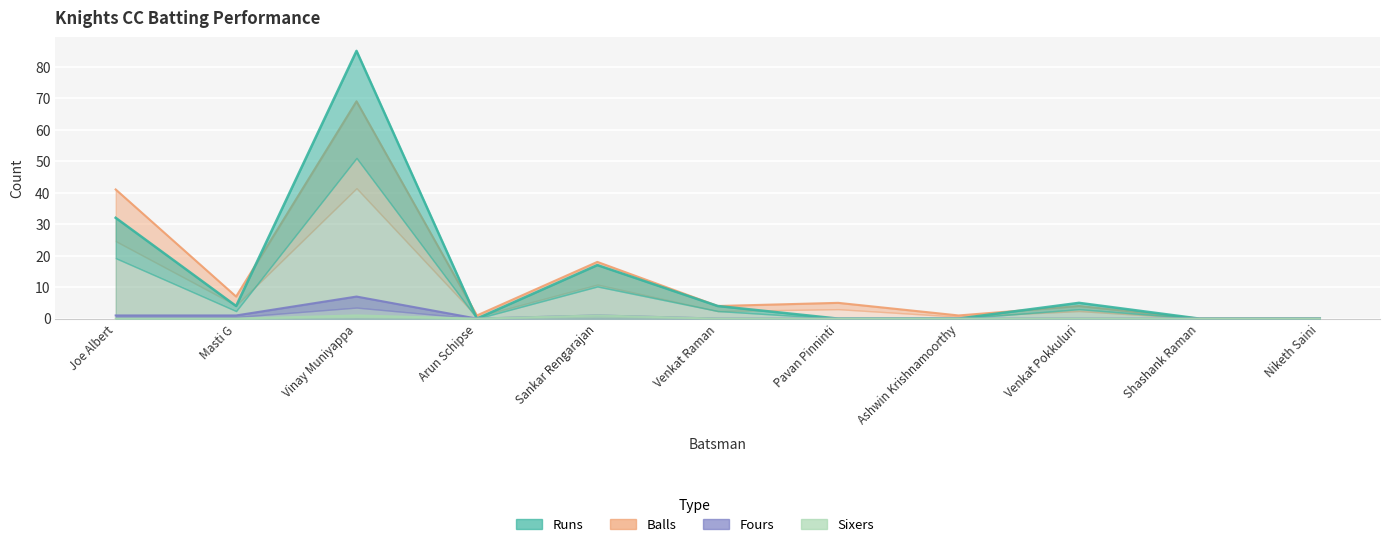

Where is the first local minimum for Fours?

Arun Schipse